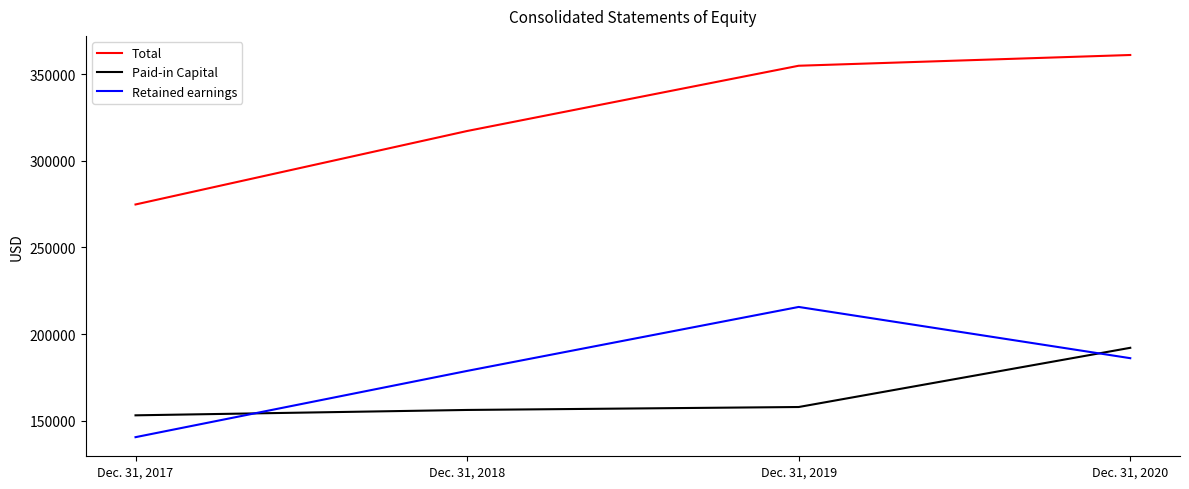

Between Dec. 31, 2019 and Dec. 31, 2020, which series saw the biggest shift?

Paid-in Capital